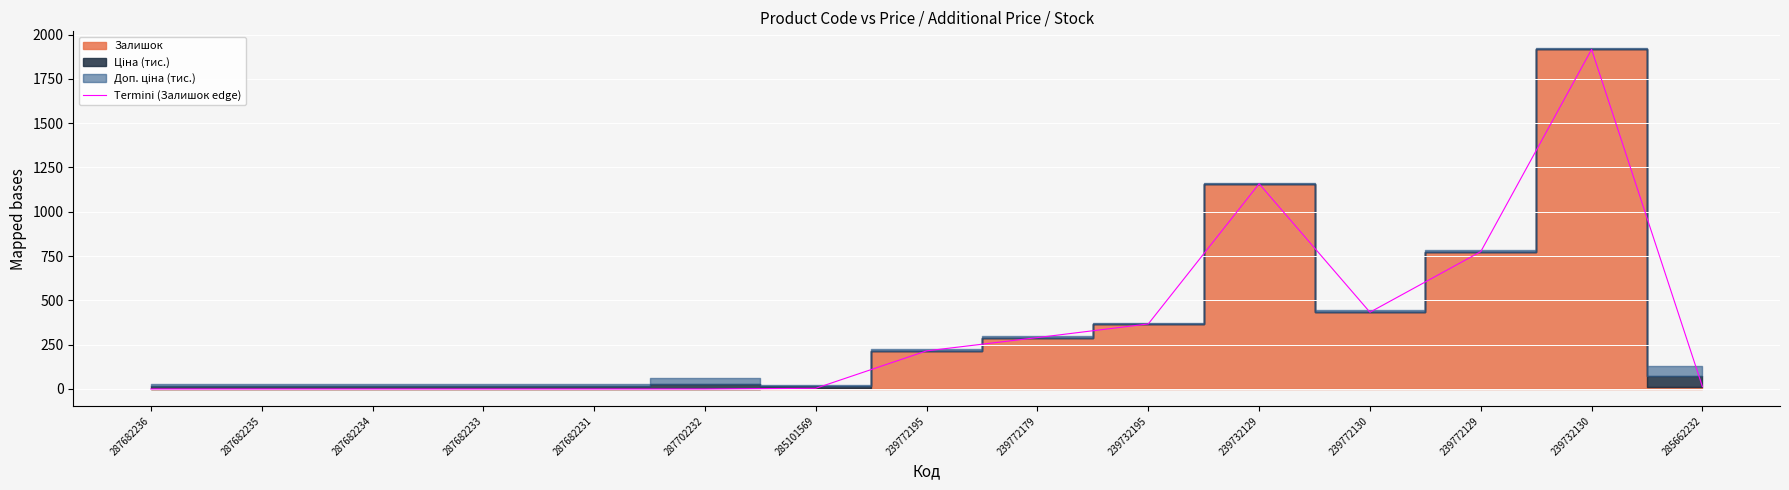

List the labels in order of value, largest first.

239732130, 239732129, 239772129, 239772130, 239732195, 239772179, 239772195, 285662232, 285101569, 287682236, 287682235, 287682234, 287682233, 287682231, 287702232